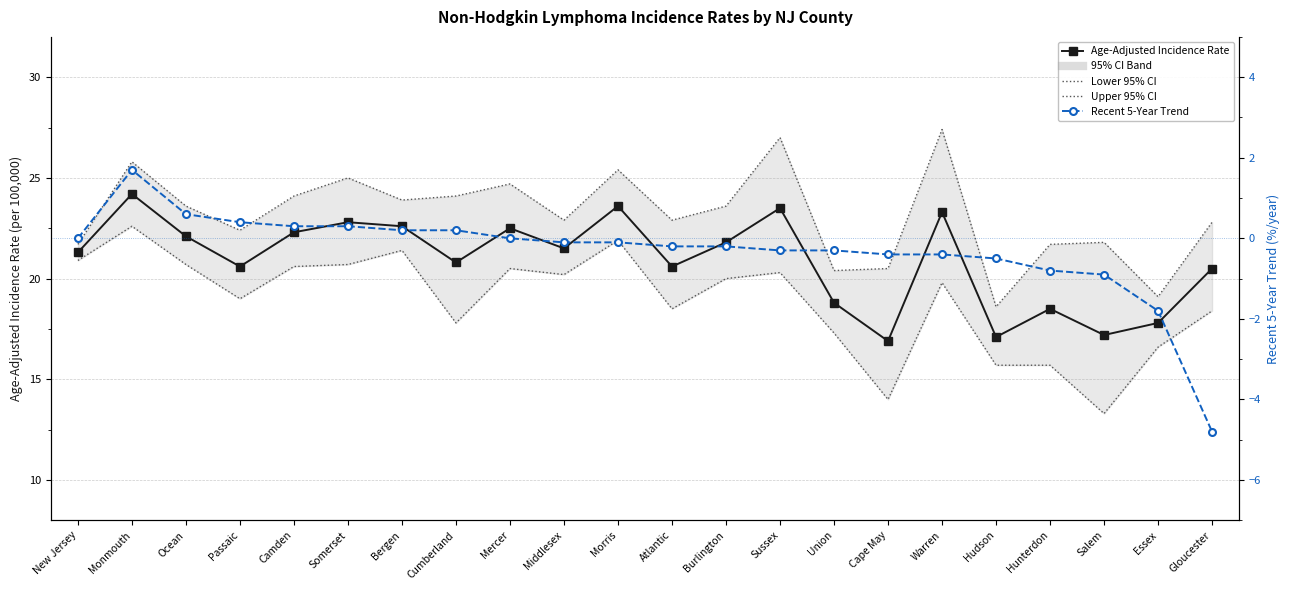

True or false: Recent 5-Year Trend and Lower 95% CI cross at least once.

False